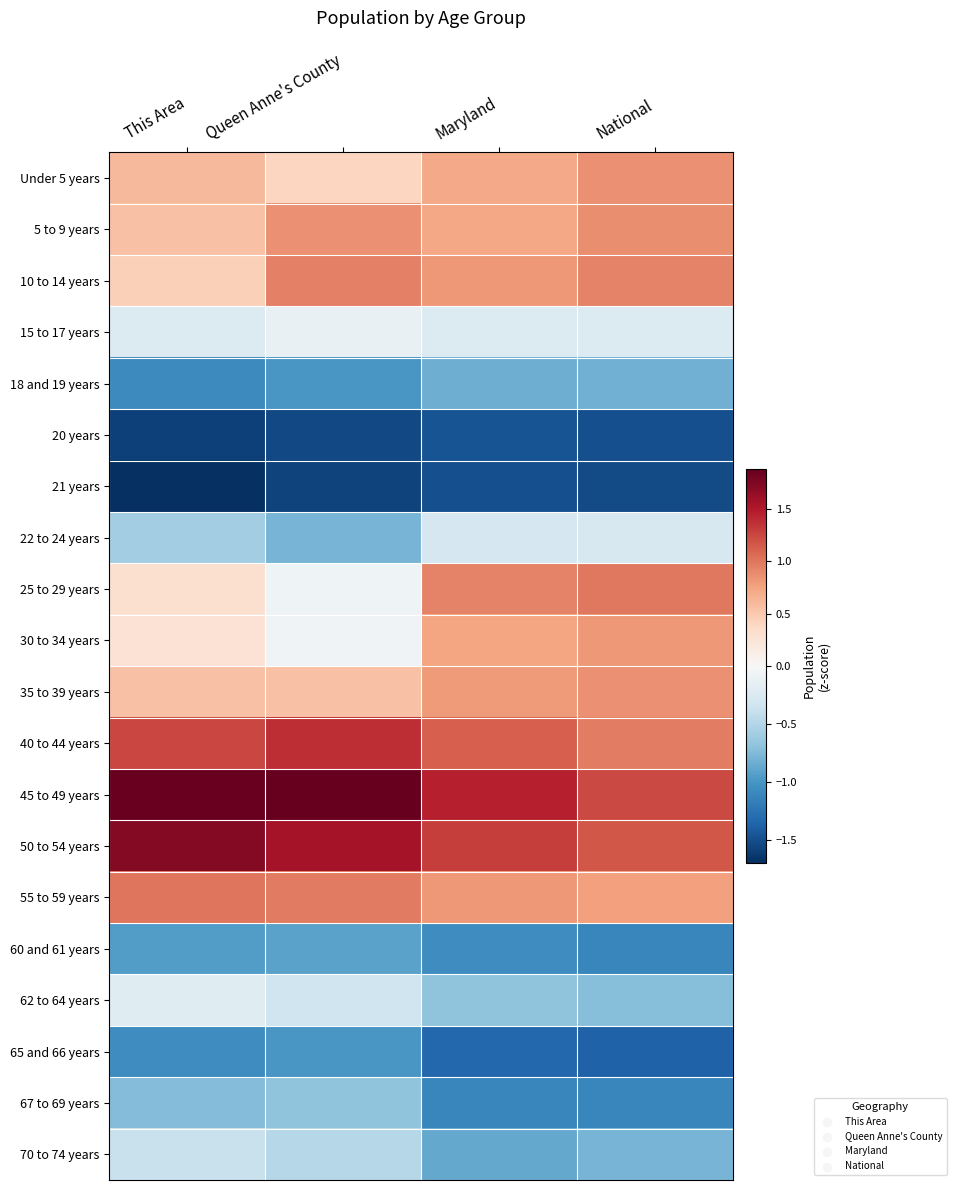

Reading left to right, extract all data points from this chart.

Under 5 years: This Area=0.6	Queen Anne's County=0.4	Maryland=0.7	National=0.9
5 to 9 years: This Area=0.5	Queen Anne's County=0.9	Maryland=0.7	National=0.9
10 to 14 years: This Area=0.4	Queen Anne's County=0.9	Maryland=0.8	National=0.9
15 to 17 years: This Area=-0.2	Queen Anne's County=-0.1	Maryland=-0.2	National=-0.2
18 and 19 years: This Area=-1.1	Queen Anne's County=-1.0	Maryland=-0.8	National=-0.8
20 years: This Area=-1.6	Queen Anne's County=-1.5	Maryland=-1.5	National=-1.5
21 years: This Area=-1.7	Queen Anne's County=-1.6	Maryland=-1.5	National=-1.5
22 to 24 years: This Area=-0.6	Queen Anne's County=-0.8	Maryland=-0.3	National=-0.3
25 to 29 years: This Area=0.3	Queen Anne's County=-0.1	Maryland=0.9	National=1.0
30 to 34 years: This Area=0.3	Queen Anne's County=-0.1	Maryland=0.7	National=0.8
35 to 39 years: This Area=0.5	Queen Anne's County=0.5	Maryland=0.8	National=0.9
40 to 44 years: This Area=1.2	Queen Anne's County=1.4	Maryland=1.1	National=1.0
45 to 49 years: This Area=1.8	Queen Anne's County=1.9	Maryland=1.5	National=1.2
50 to 54 years: This Area=1.7	Queen Anne's County=1.6	Maryland=1.3	National=1.2
55 to 59 years: This Area=1.0	Queen Anne's County=1.0	Maryland=0.8	National=0.8
60 and 61 years: This Area=-0.9	Queen Anne's County=-0.9	Maryland=-1.1	National=-1.1
62 to 64 years: This Area=-0.2	Queen Anne's County=-0.3	Maryland=-0.7	National=-0.7
65 and 66 years: This Area=-1.1	Queen Anne's County=-1.0	Maryland=-1.3	National=-1.4
67 to 69 years: This Area=-0.7	Queen Anne's County=-0.7	Maryland=-1.1	National=-1.1
70 to 74 years: This Area=-0.4	Queen Anne's County=-0.5	Maryland=-0.9	National=-0.8